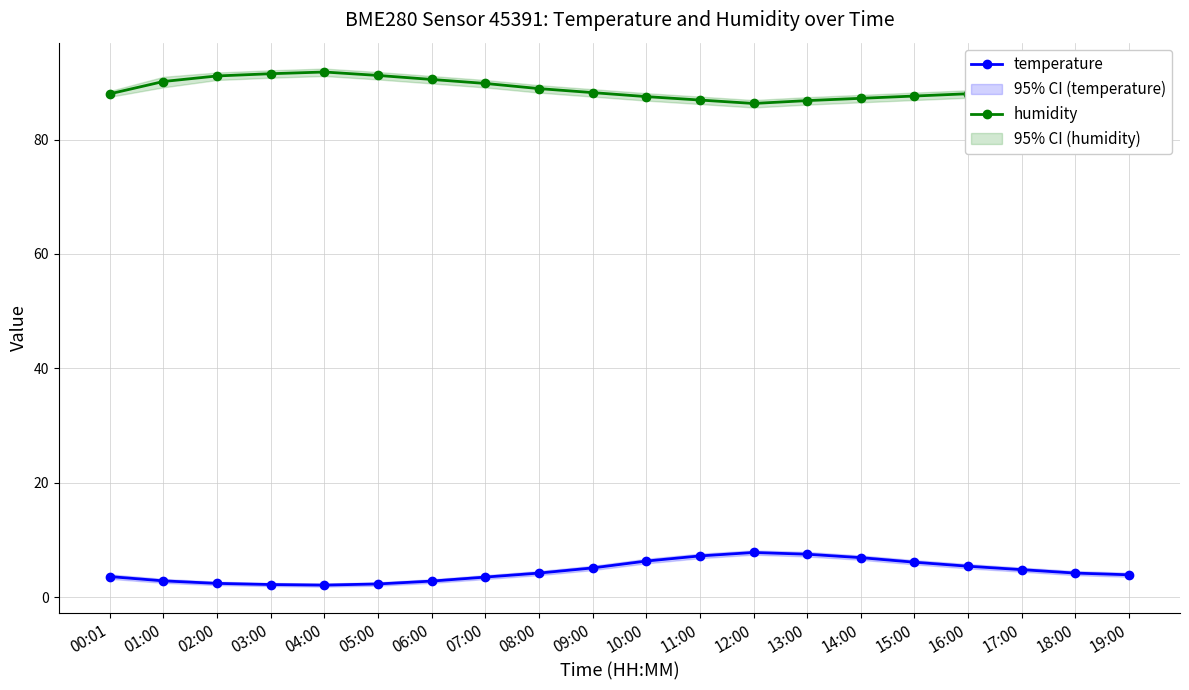

What position from the left is 16:00?

17